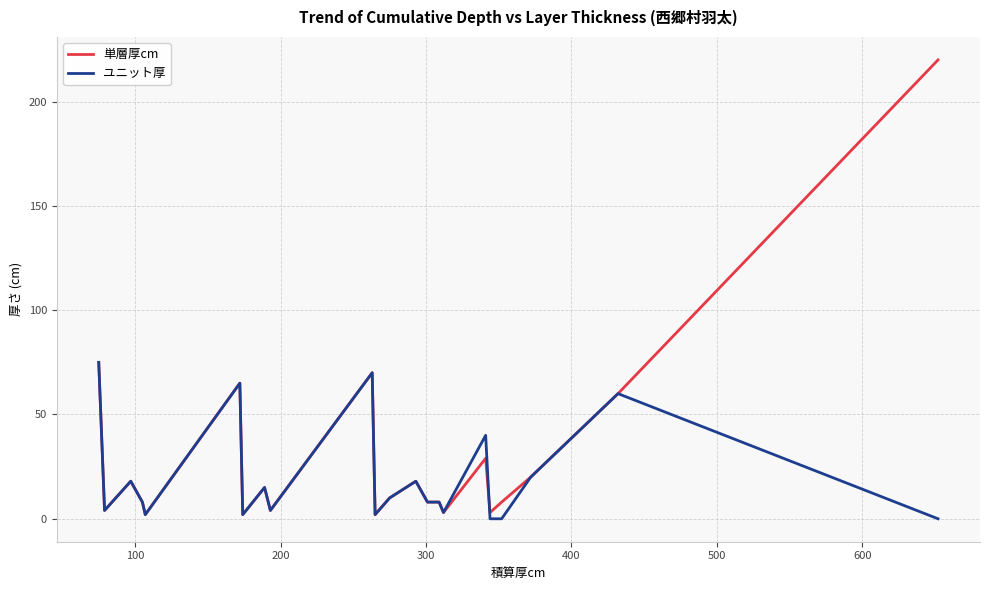

Which series has the largest total across all categories?

単層厚cm